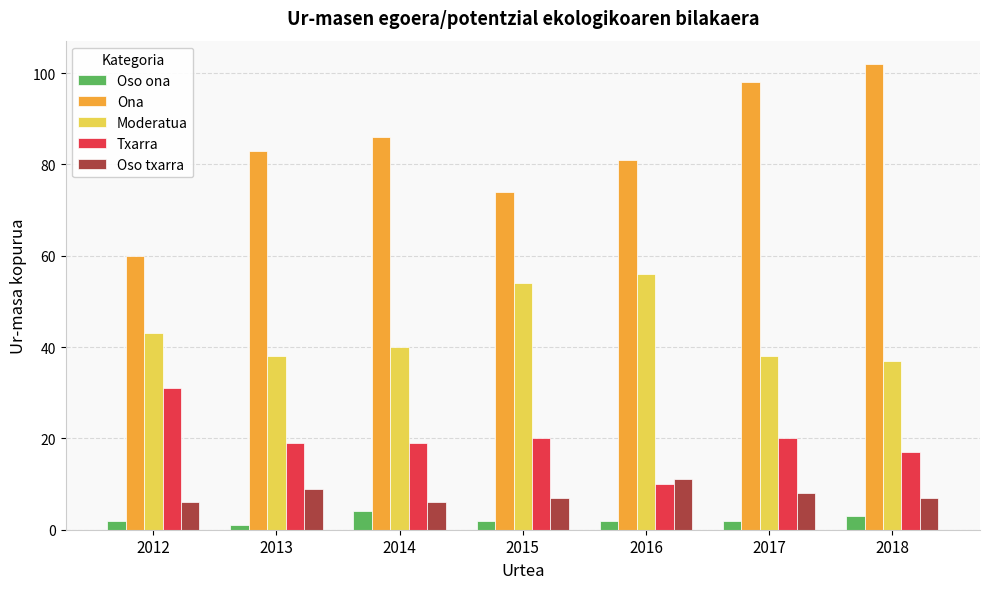

Which series has the largest range (max minus min)?

Ona